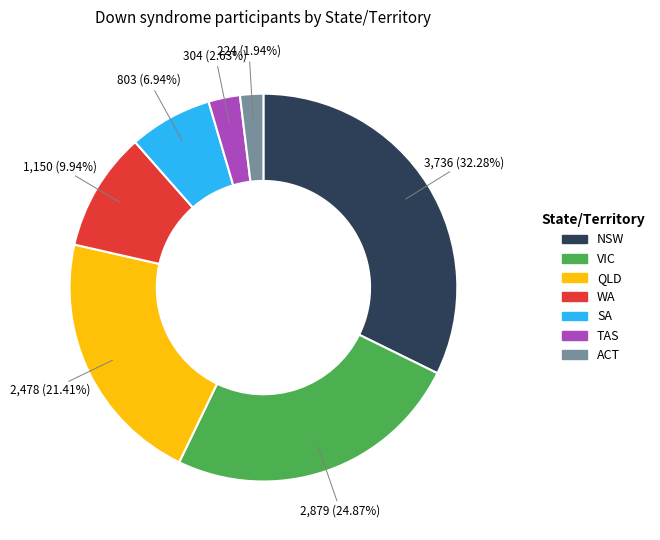

To the nearest percent, what is the combined percentage of WA and NSW?

42%